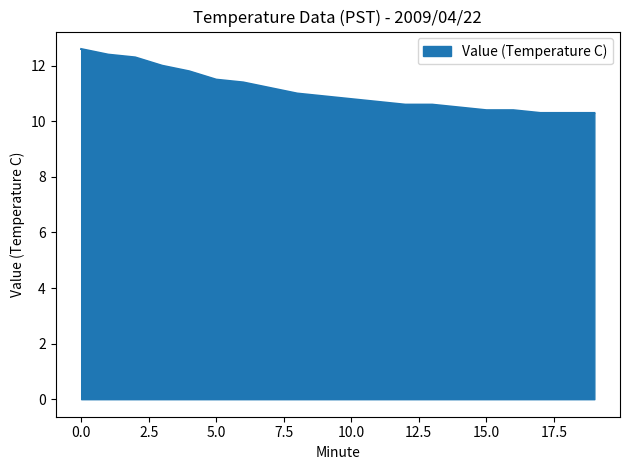

What is the difference between the maximum and minimum values?

2.3